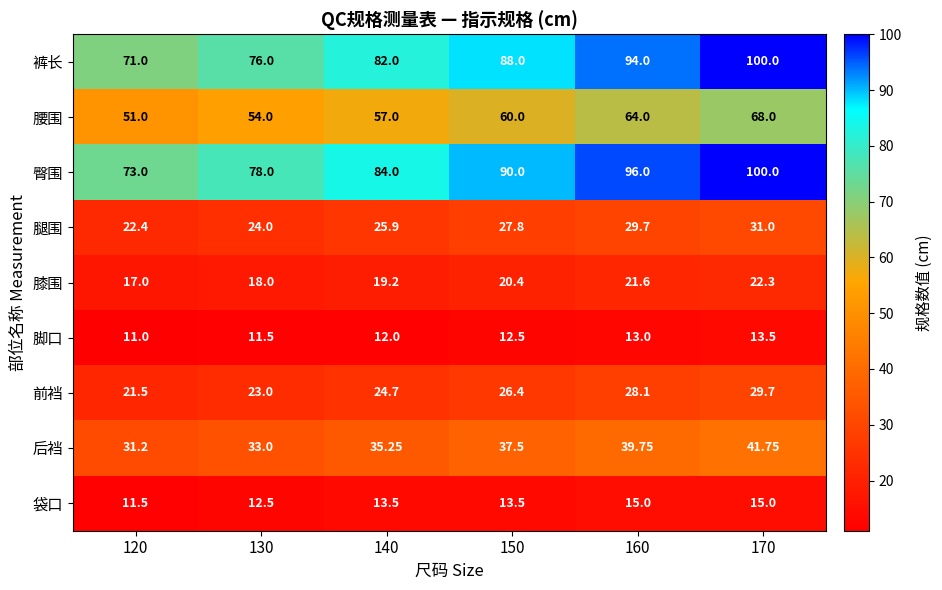

Which series has the largest total across all categories?

臀围